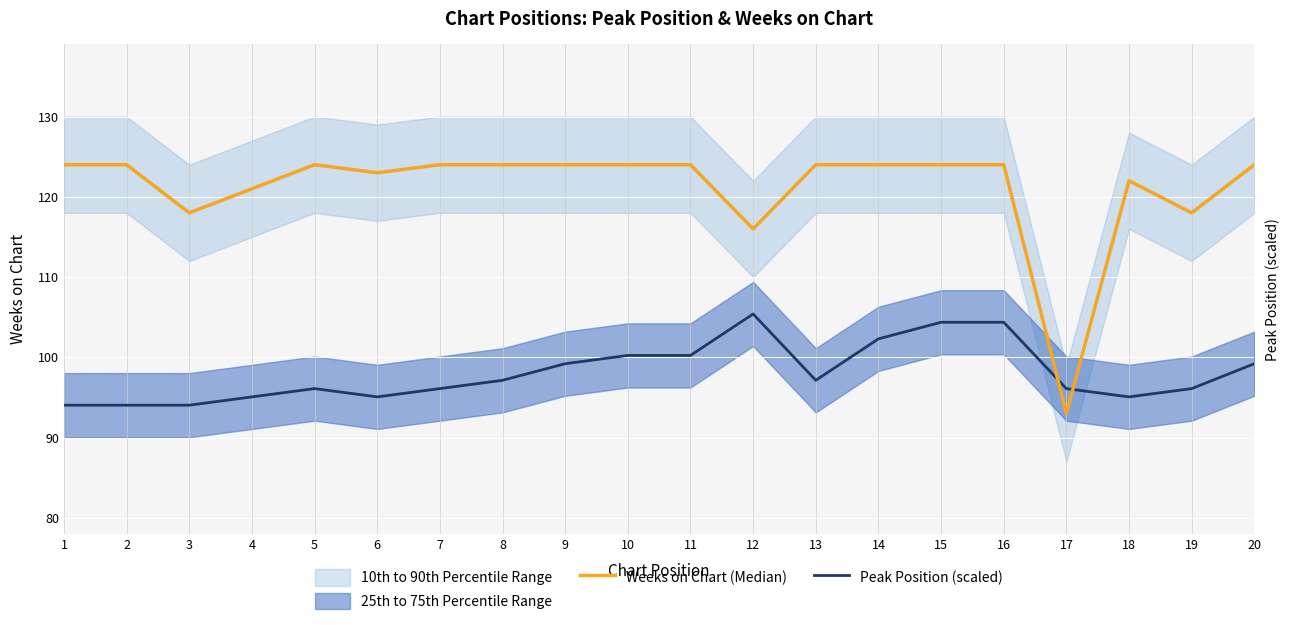

Is it true that Peak Position (scaled) equals 53.2 at 16?

False